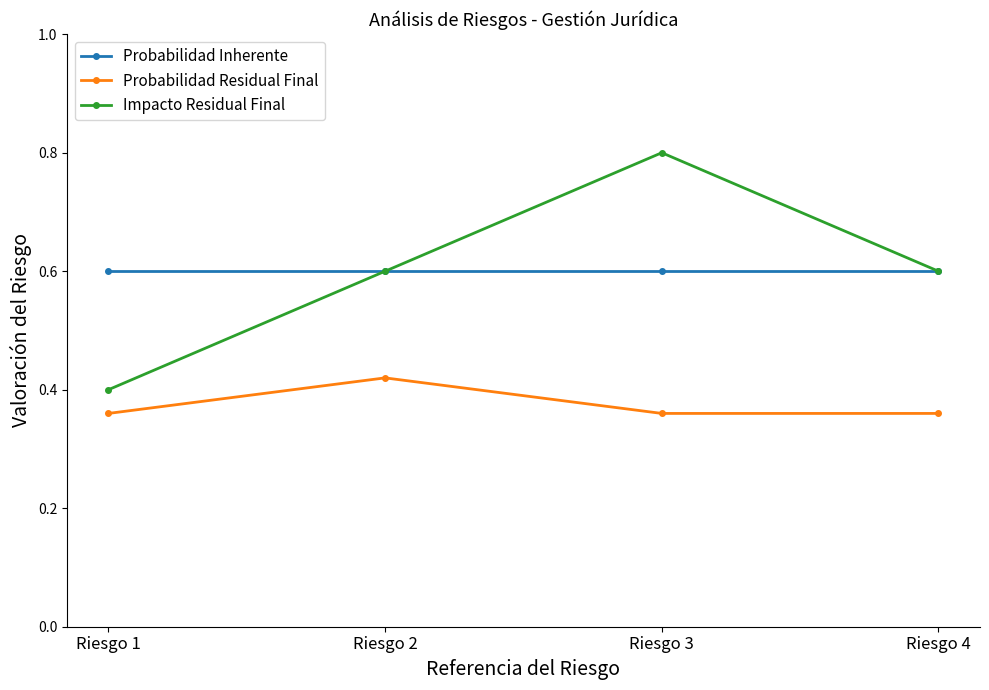

Count the Impacto Residual Final values in the range 0 to 1.

4